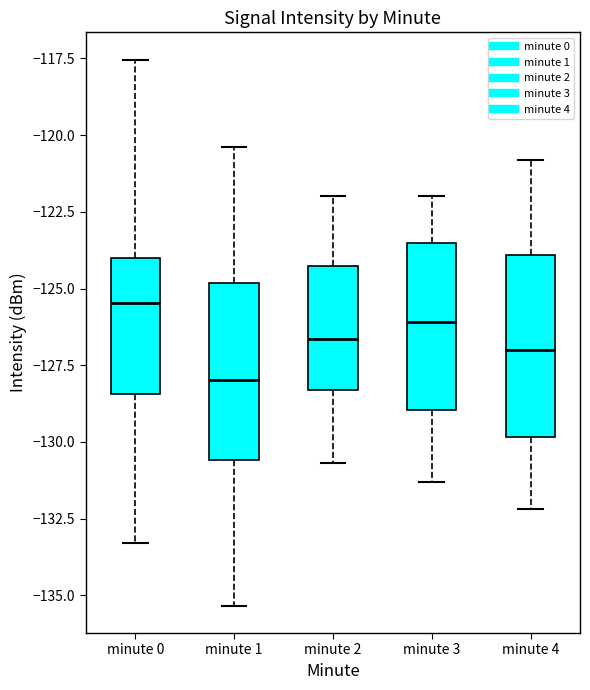

Reading left to right, read every box against the y-axis: the position of its median line, the range the box covers, and the ends of its whiskers. The values are not printed on the chart, so give them approximately, as read against the axis.

minute 0: median -125.5, box -128.5 to -124.0, whiskers -133.5 to -117.5
minute 1: median -128.0, box -130.5 to -125.0, whiskers -135.5 to -120.5
minute 2: median -126.5, box -128.5 to -124.5, whiskers -130.5 to -122.0
minute 3: median -126.0, box -129.0 to -123.5, whiskers -131.5 to -122.0
minute 4: median -127.0, box -130.0 to -124.0, whiskers -132.0 to -121.0